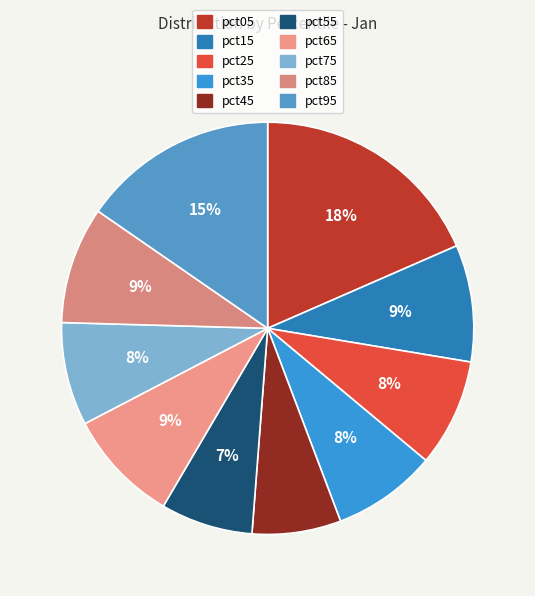

To the nearest percent, what is the combined percentage of pct75 and pct95?

23%